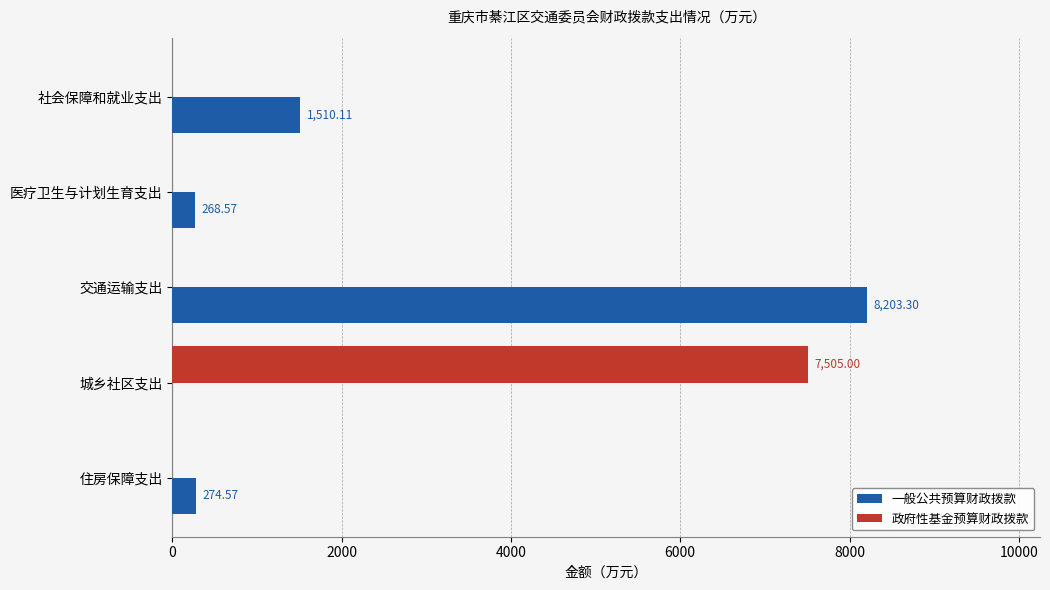

Between 医疗卫生与计划生育支出 and 城乡社区支出, which series saw the biggest shift?

政府性基金预算财政拨款